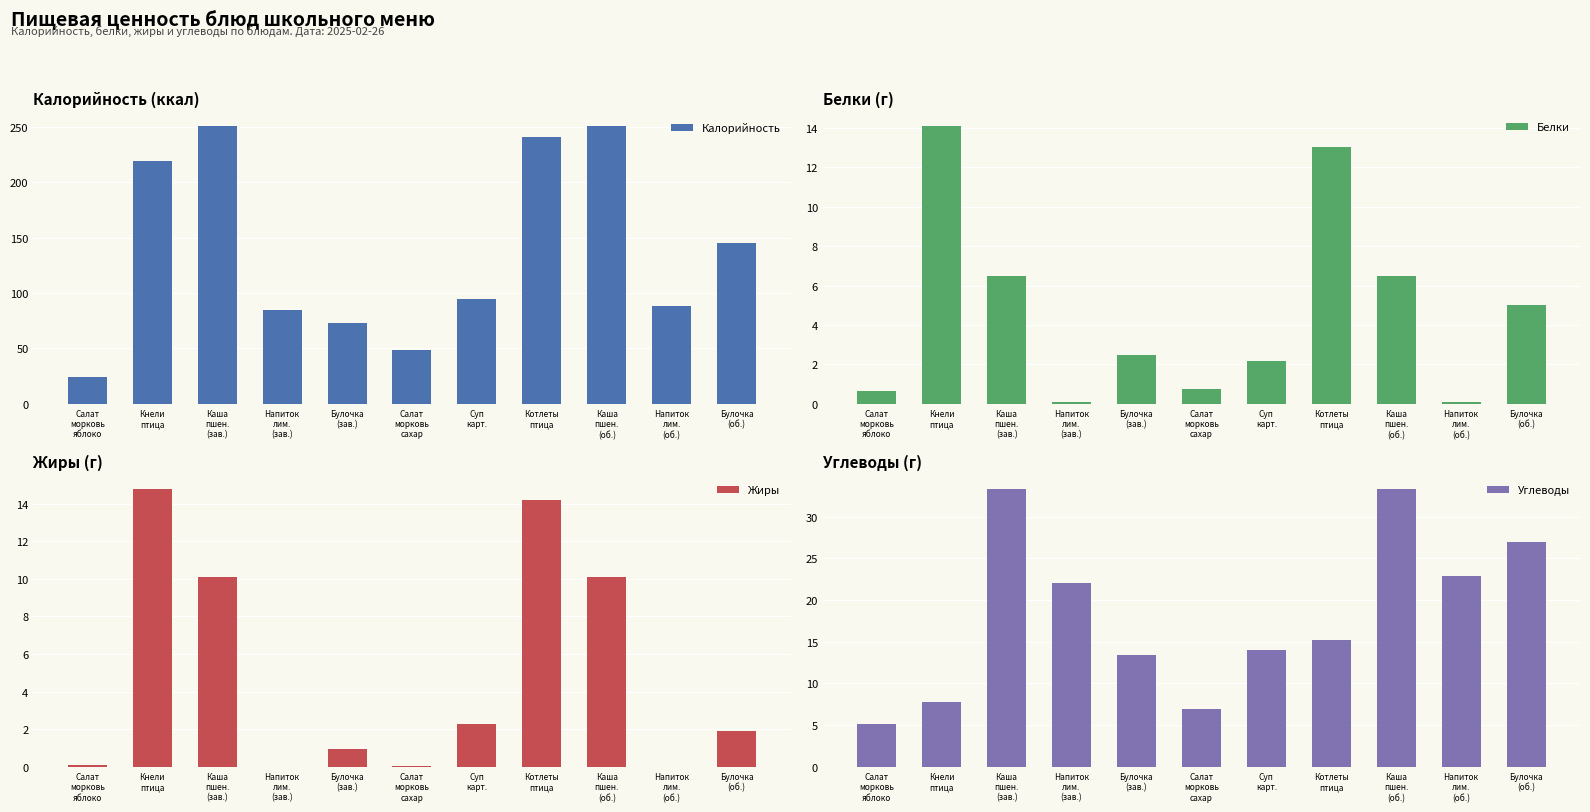

Reading right to left, list all the values displayed in this chart.

Калорийность: Булочка
(об.)=145.0	Напиток
лим.
(об.)=88.0	Каша
пшен.
(об.)=250.5	Котлеты
птица=241.2	Суп
карт.=94.6	Салат
морковь
сахар=49.0	Булочка
(зав.)=72.5	Напиток
лим.
(зав.)=84.6	Каша
пшен.
(зав.)=250.5	Кнели
птица=219.6	Салат
морковь
яблоко=23.9
Белки: Булочка
(об.)=5.0	Напиток
лим.
(об.)=0.1	Каша
пшен.
(об.)=6.5	Котлеты
птица=13.0	Суп
карт.=2.1	Салат
морковь
сахар=0.7	Булочка
(зав.)=2.5	Напиток
лим.
(зав.)=0.1	Каша
пшен.
(зав.)=6.5	Кнели
птица=14.1	Салат
морковь
яблоко=0.6
Жиры: Булочка
(об.)=1.9	Напиток
лим.
(об.)=0.0	Каша
пшен.
(об.)=10.1	Котлеты
птица=14.2	Суп
карт.=2.3	Салат
морковь
сахар=0.1	Булочка
(зав.)=1.0	Напиток
лим.
(зав.)=0.0	Каша
пшен.
(зав.)=10.1	Кнели
птица=14.8	Салат
морковь
яблоко=0.1
Углеводы: Булочка
(об.)=26.9	Напиток
лим.
(об.)=22.9	Каша
пшен.
(об.)=33.3	Котлеты
птица=15.2	Суп
карт.=14.0	Салат
морковь
сахар=6.9	Булочка
(зав.)=13.5	Напиток
лим.
(зав.)=22.0	Каша
пшен.
(зав.)=33.3	Кнели
птица=7.8	Салат
морковь
яблоко=5.1